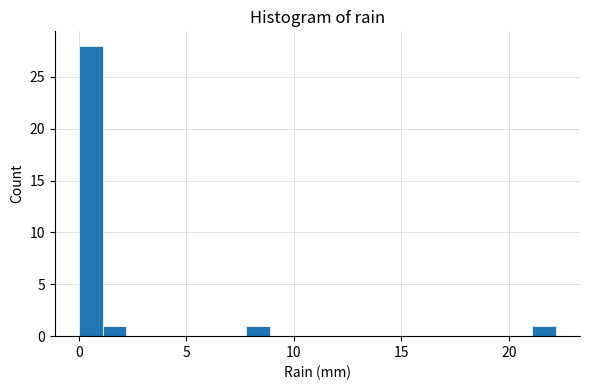

Read against the x-axis, roughly where is the centre of the tallest bar?

0.5